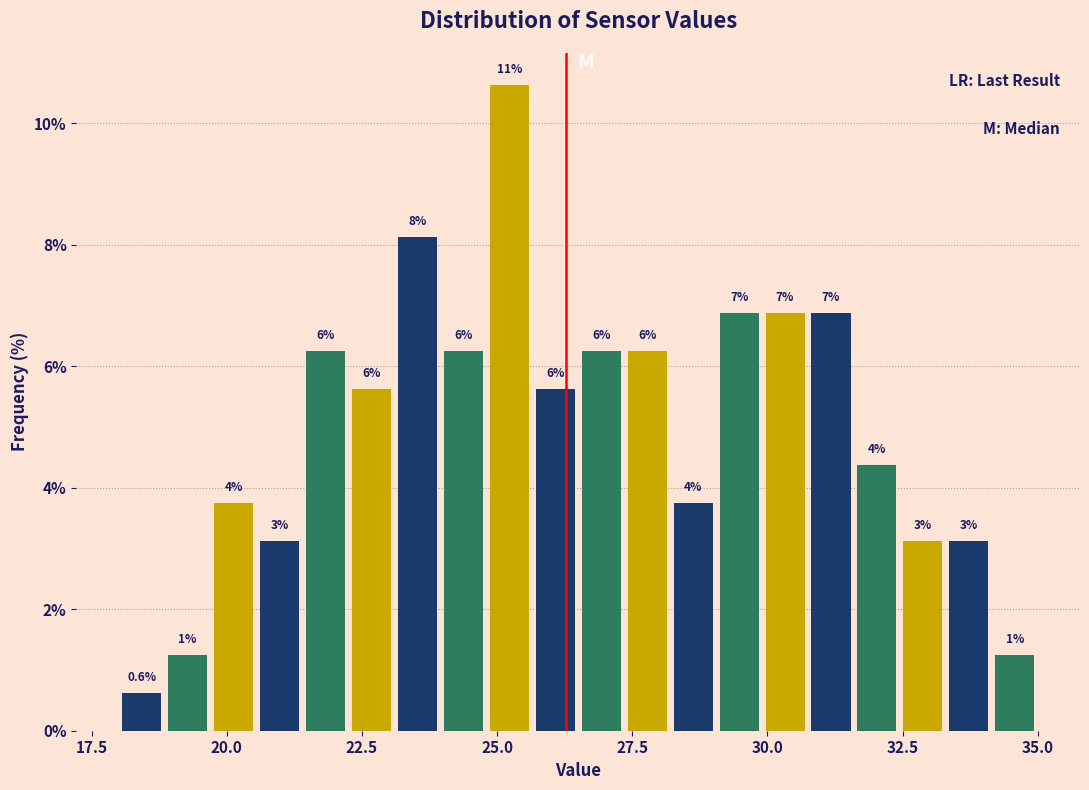

Read against the x-axis, roughly where is the centre of the tallest bar?

25.0